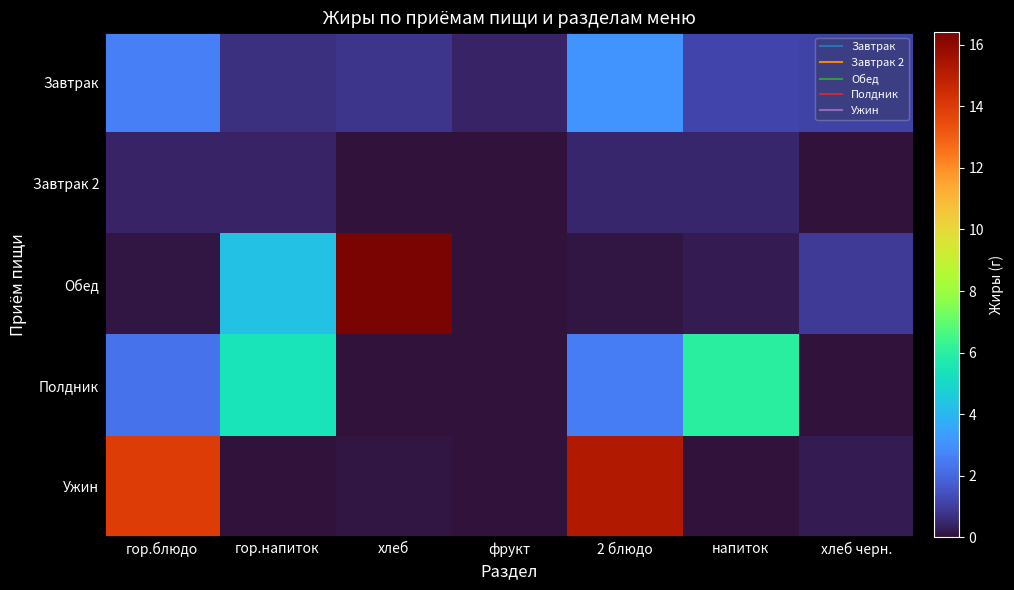

At how many categories does at least one series exceed 0?

7